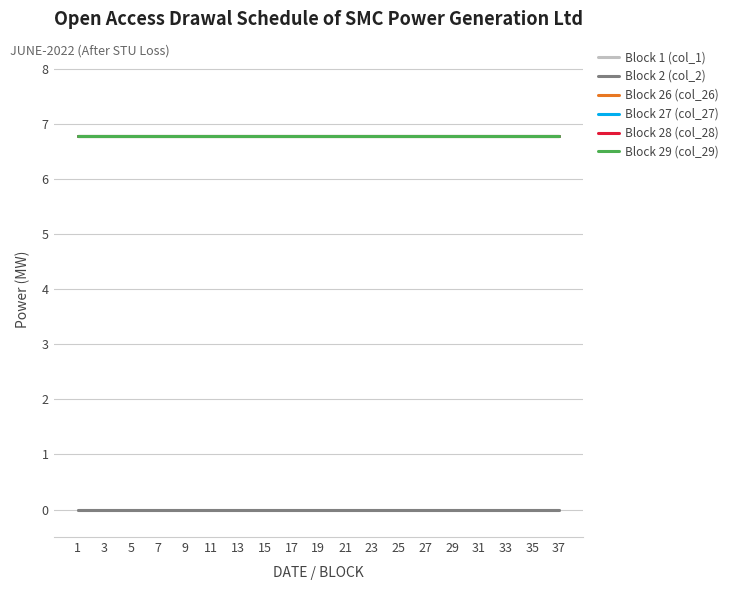

At 19, list the series in order from smallest to largest.

Block 1 (col_1), Block 2 (col_2), Block 26 (col_26), Block 27 (col_27), Block 28 (col_28), Block 29 (col_29)